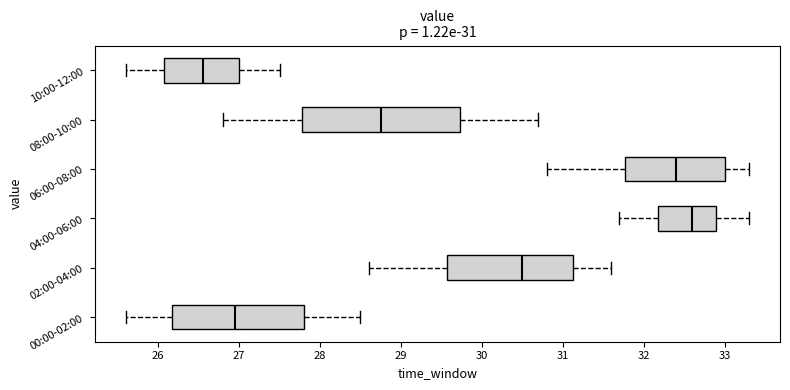

Which box has the furthest to the left median line?

10:00-12:00